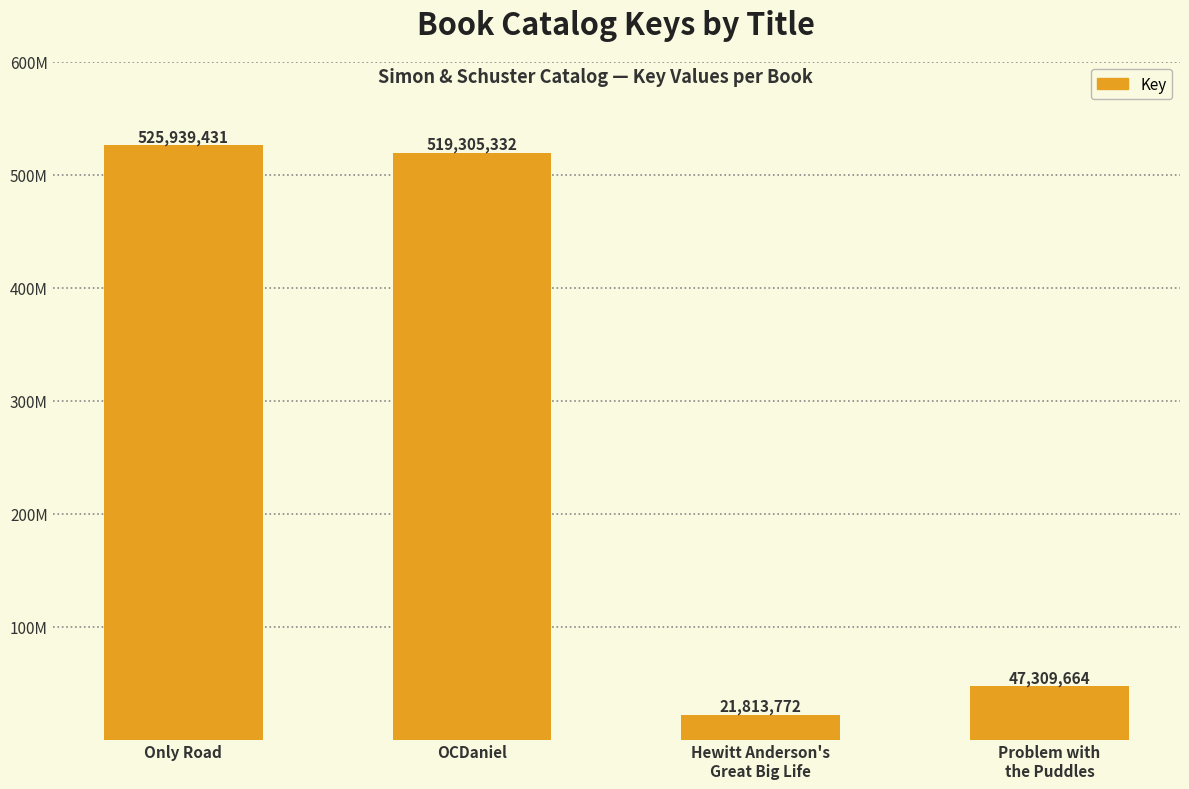

What is the maximum value shown in the chart?

525939431